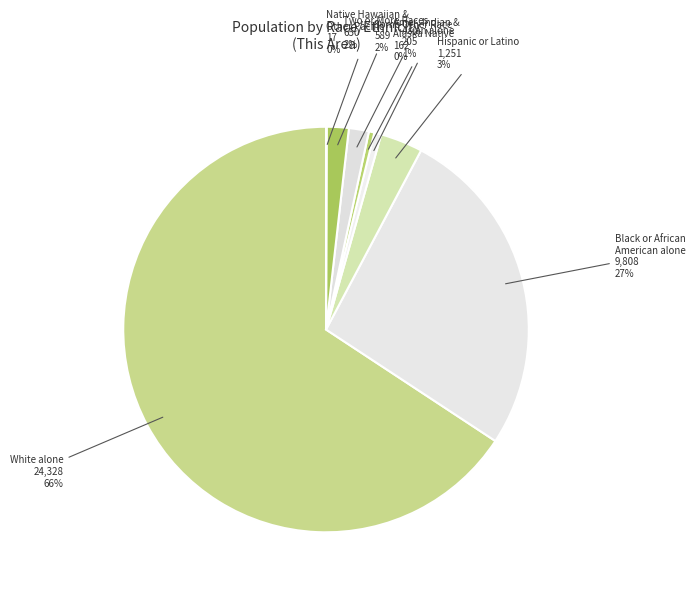

To the nearest percent, what is the average slice percentage?

12%